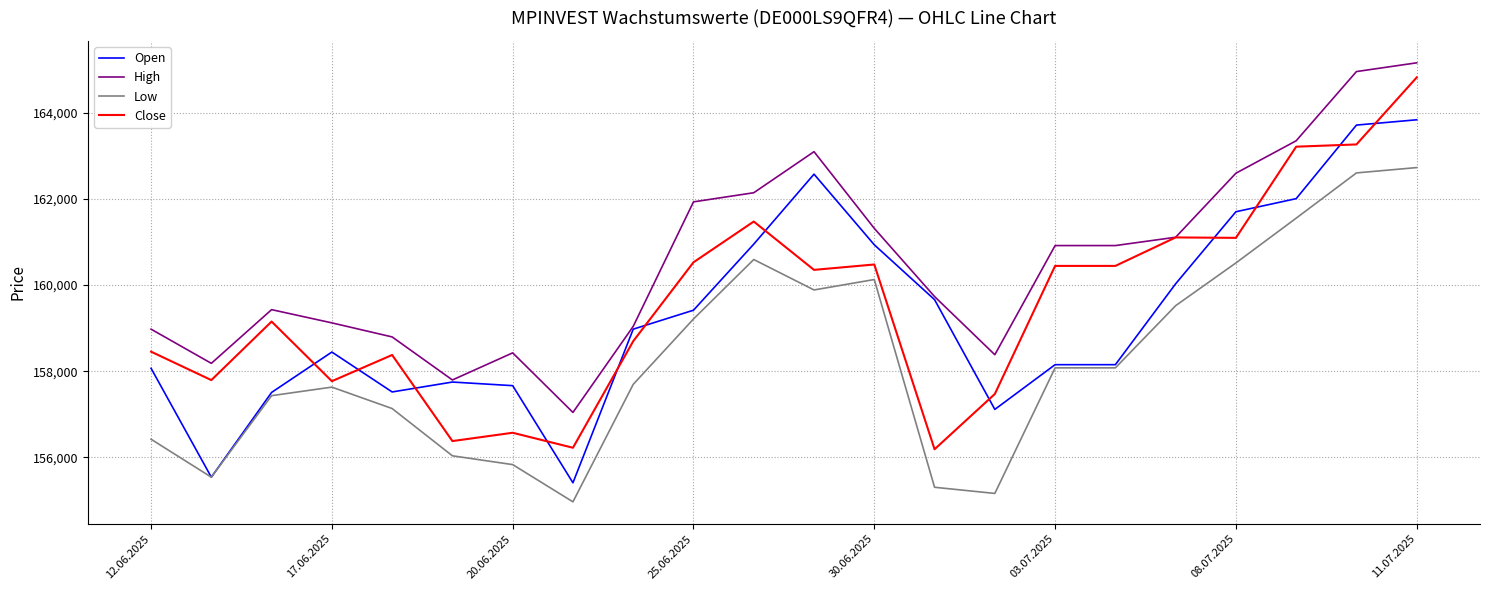

Which series has the largest total across all categories?

High